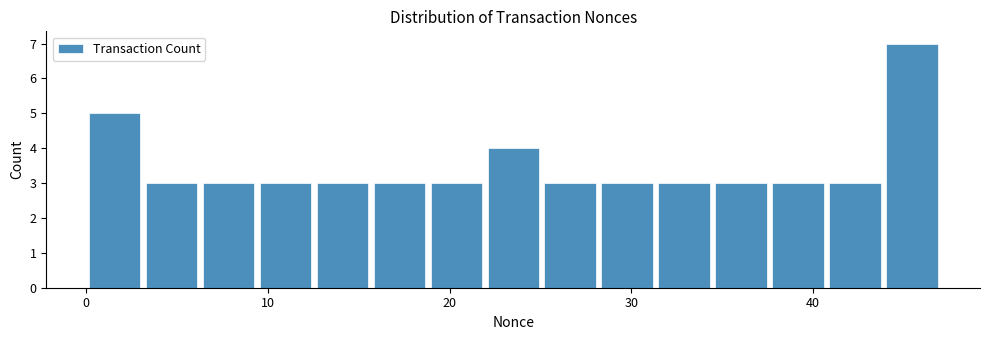

Around what value on the x-axis is the tallest bar? Give the approximate position of its centre, as read against the axis.

45